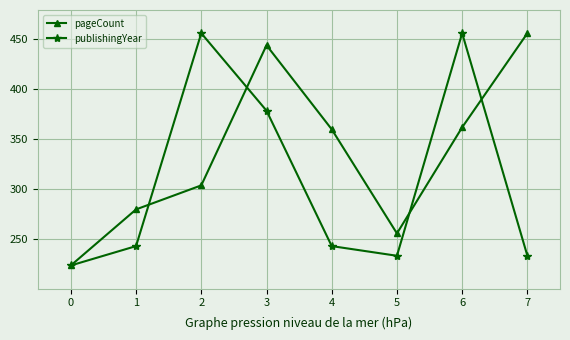

At which category does publishingYear reach its first local peak?

2